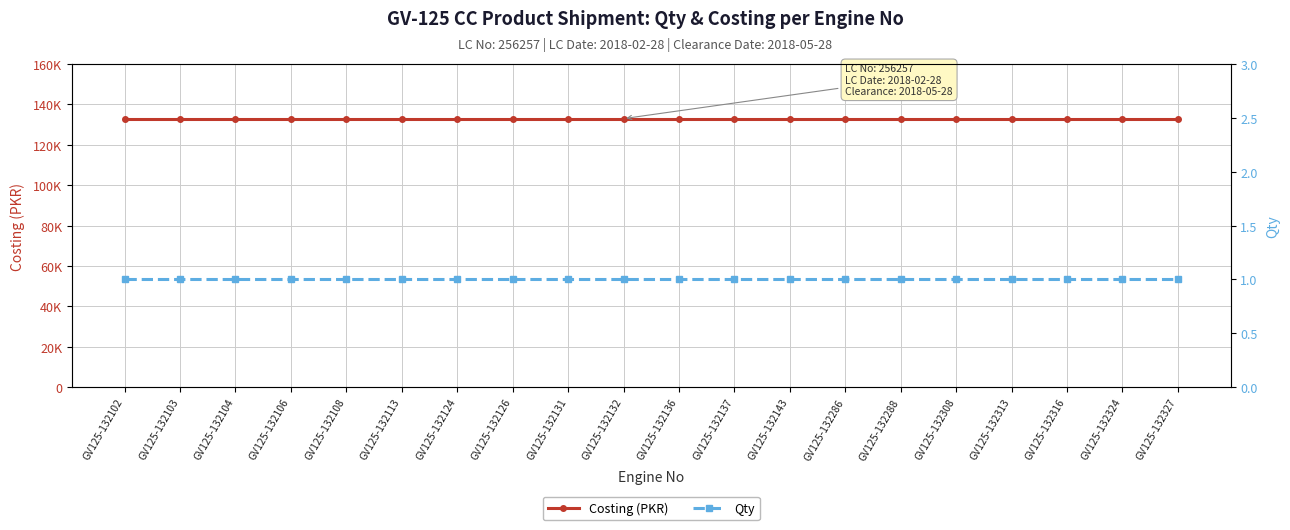

What is the total value across all series at GV125-132131?

133001